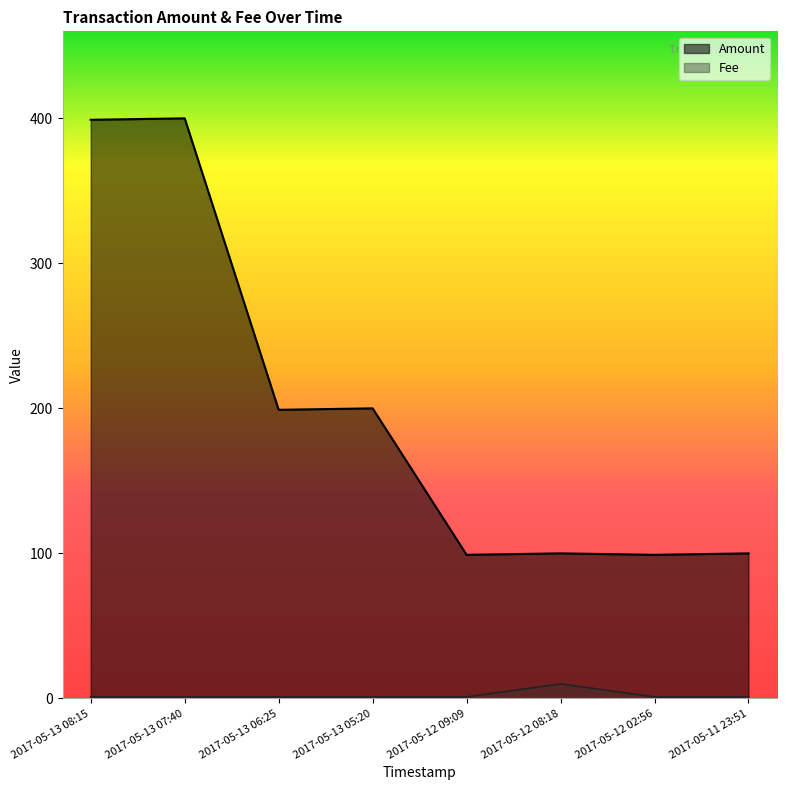

At which category does the chart reach its peak across all series?

2017-05-13 07:40